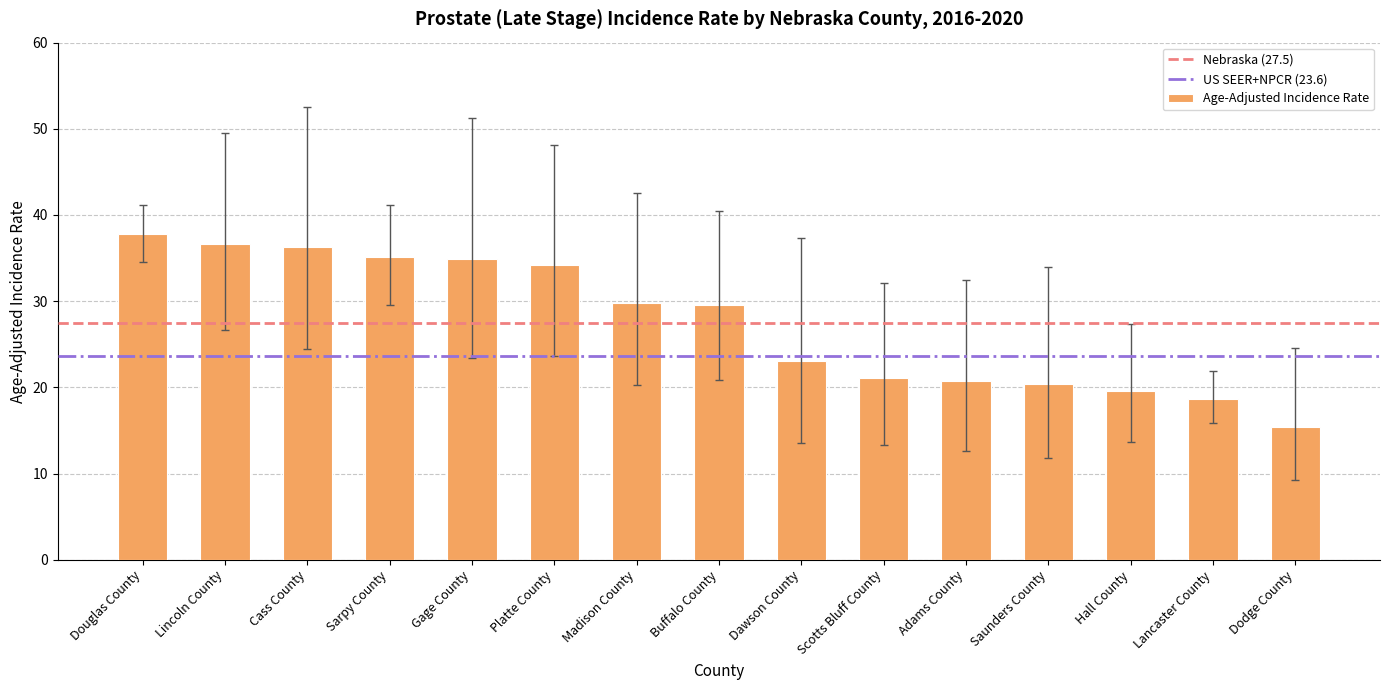

The chart shows a value of 34.2 at Platte County. True or false?

True